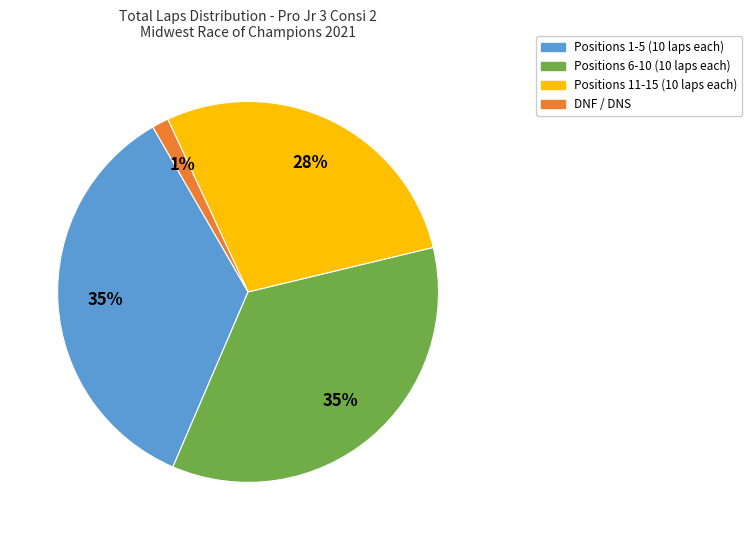

Is there any slice that represents more than half of the pie?

No